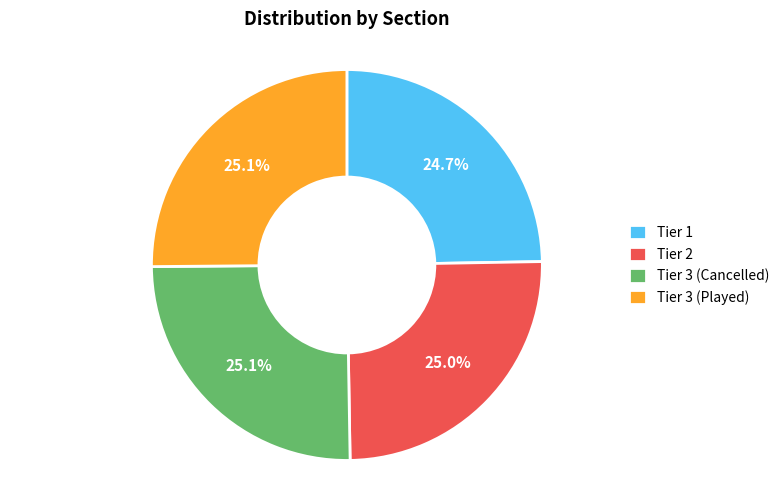

What is the ratio of the value at Tier 3 (Cancelled) to the value at Tier 1?

1.0